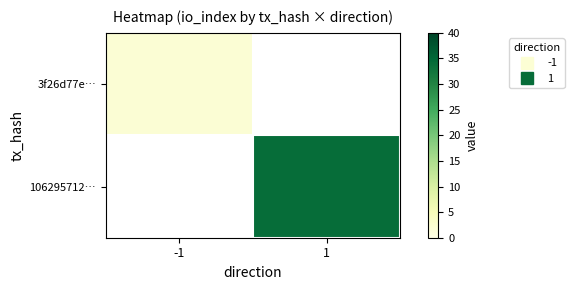

Is the value of 3f26d77e… at -1 greater than the value of 106295712… at -1?

No